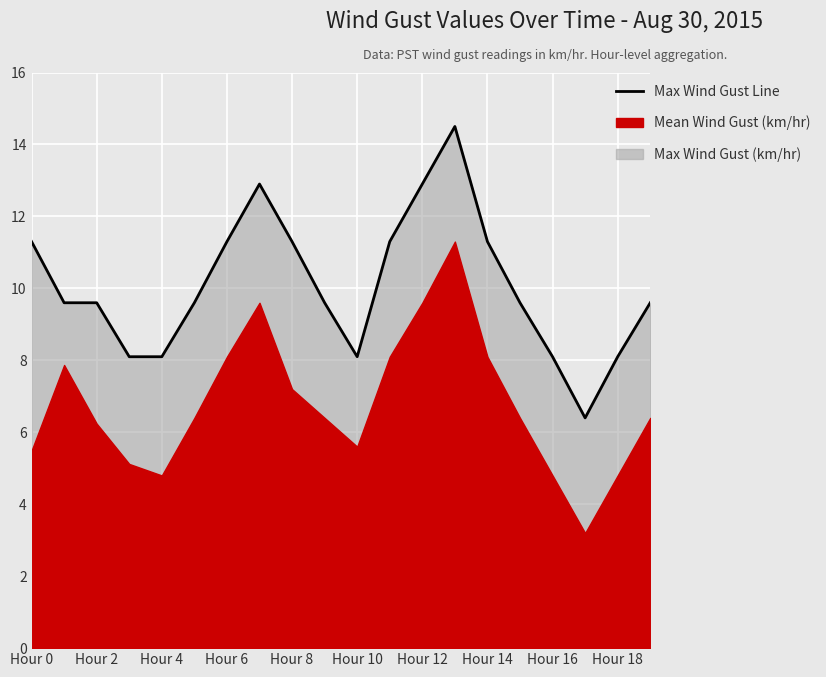

What is the minimum value shown in the chart?

6.4